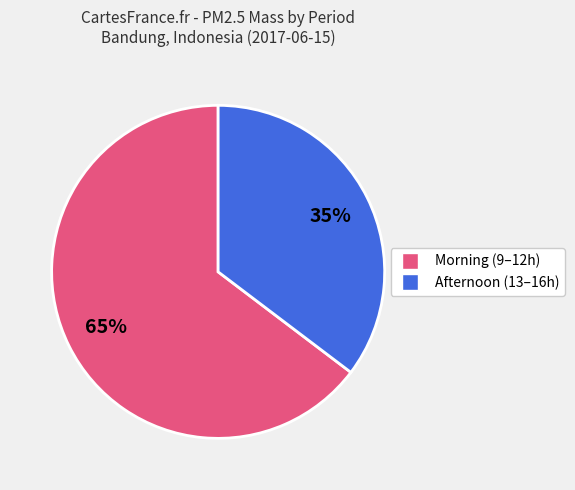

What percentage is the Afternoon (13–16h) slice, to the nearest percent?

35%